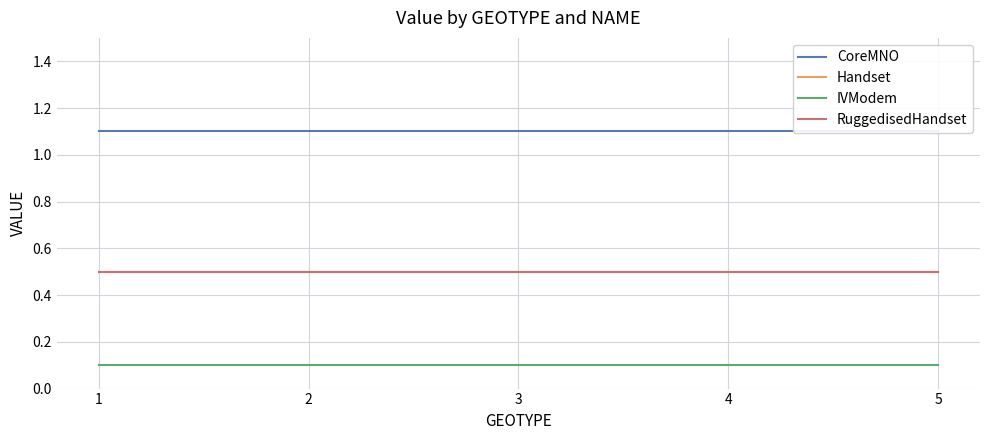

What is the sum of all CoreMNO values?

5.5